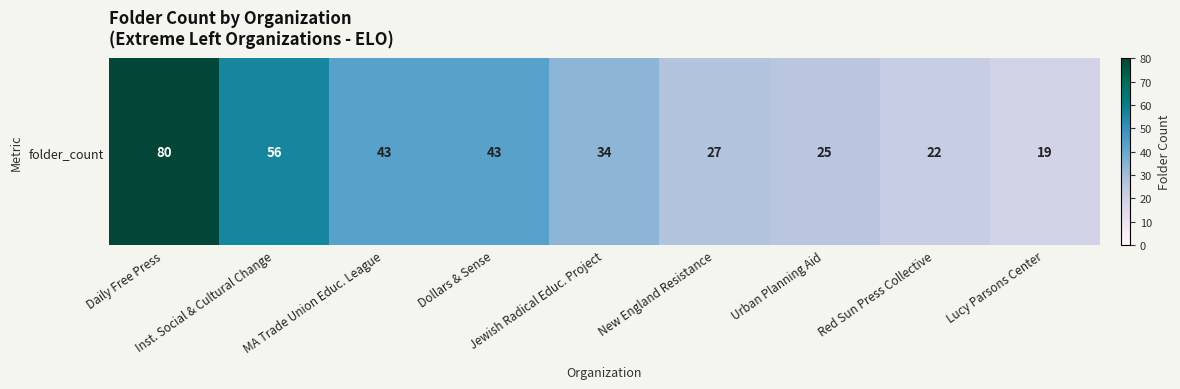

Which category has the highest value across all series?

Daily Free Press